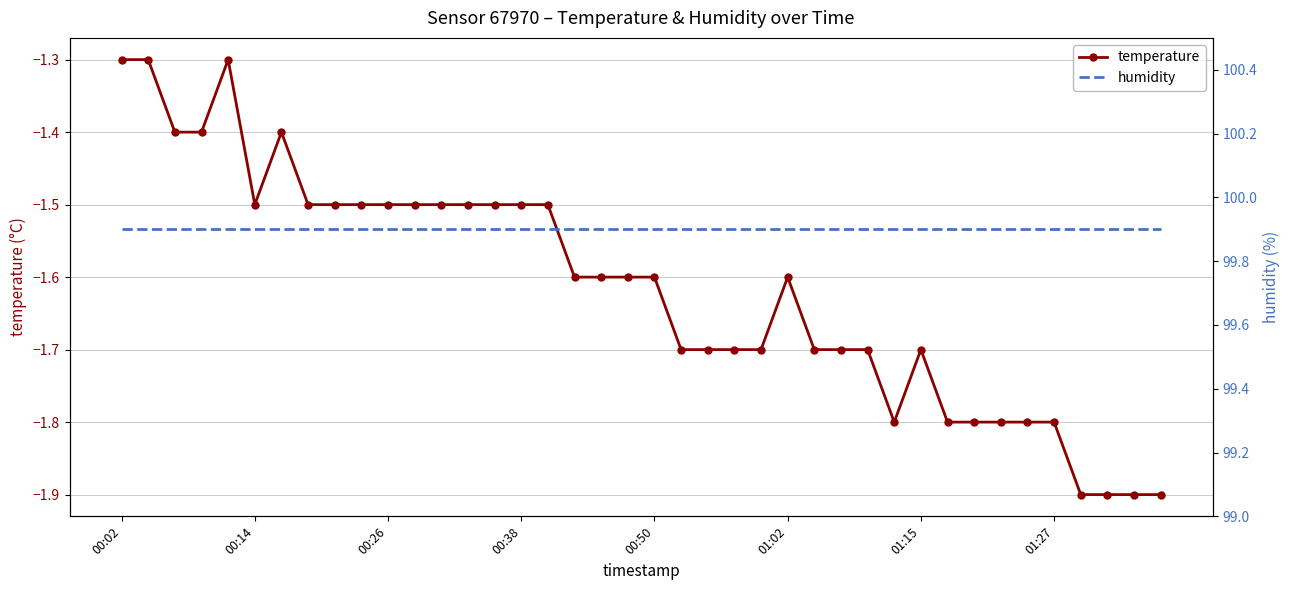

Which series has the largest range (max minus min)?

temperature